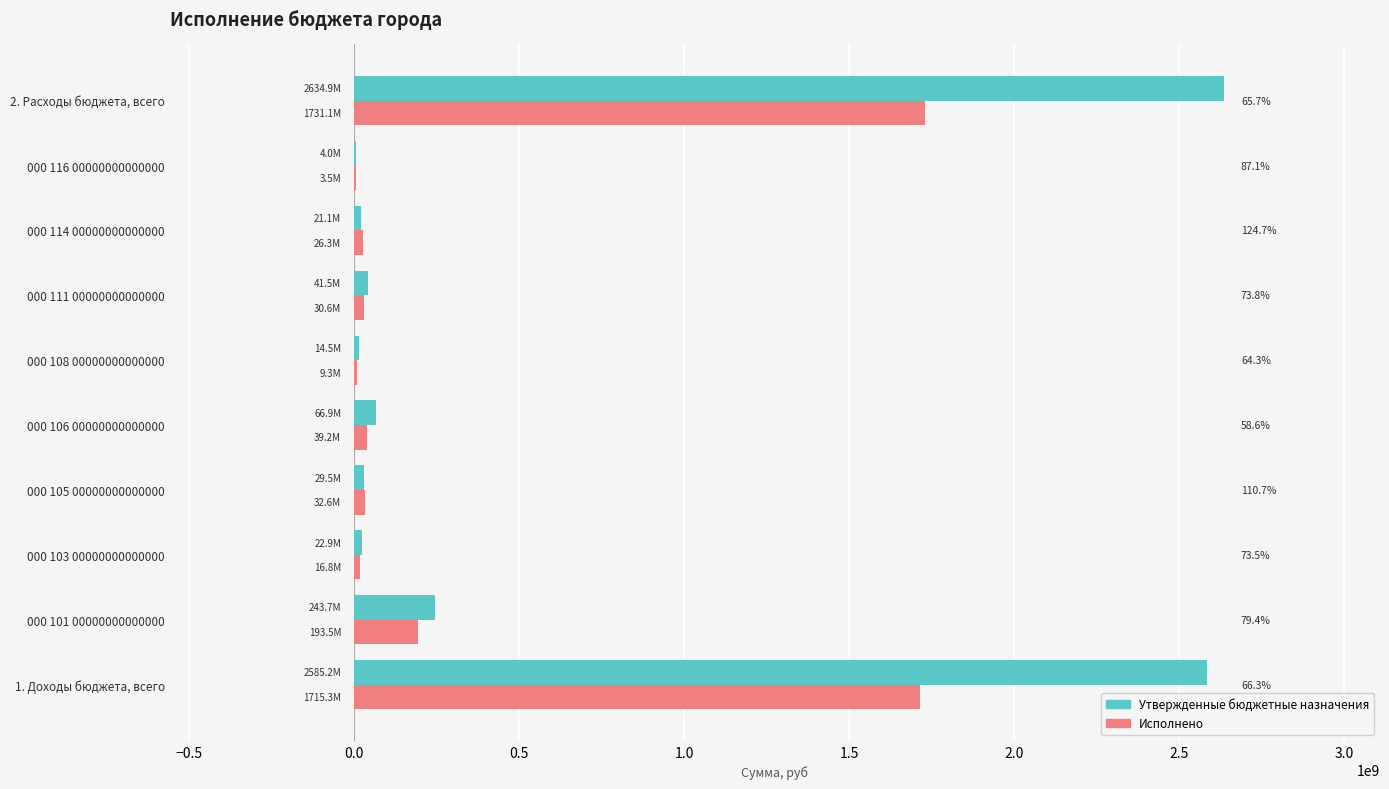

What is the greatest value displayed?

2634868677.7